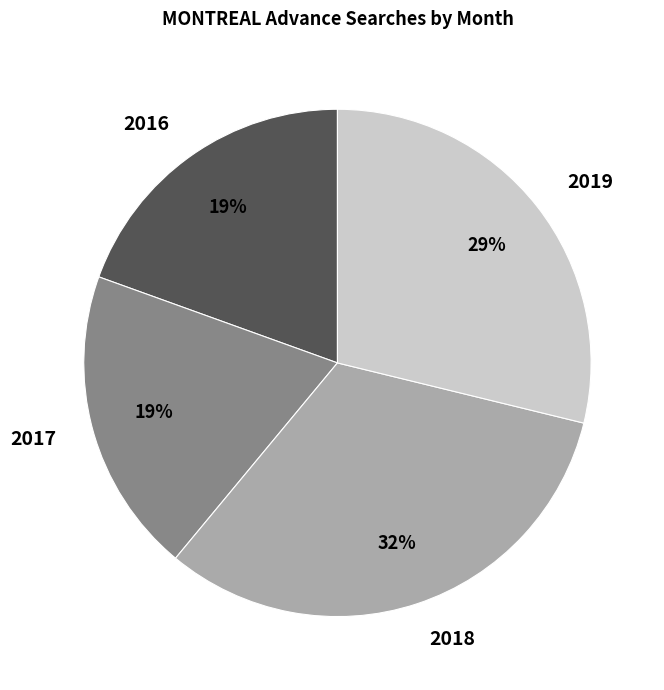

To the nearest percent, what percentage of the pie is 2016?

19%